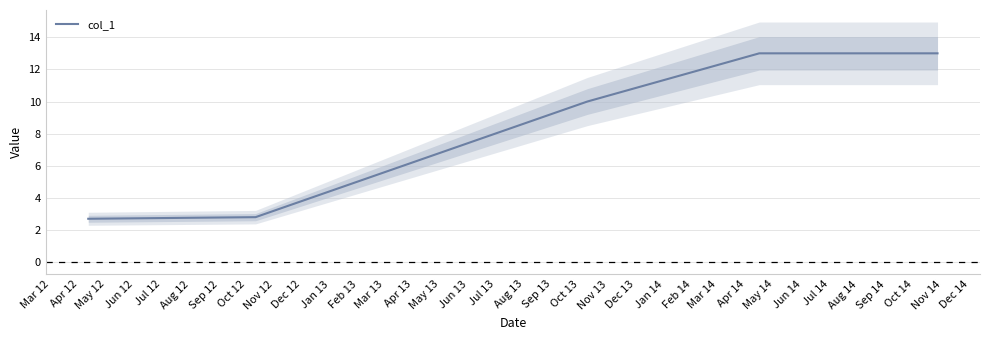

What is the highest value of the col_1 series?

13.0